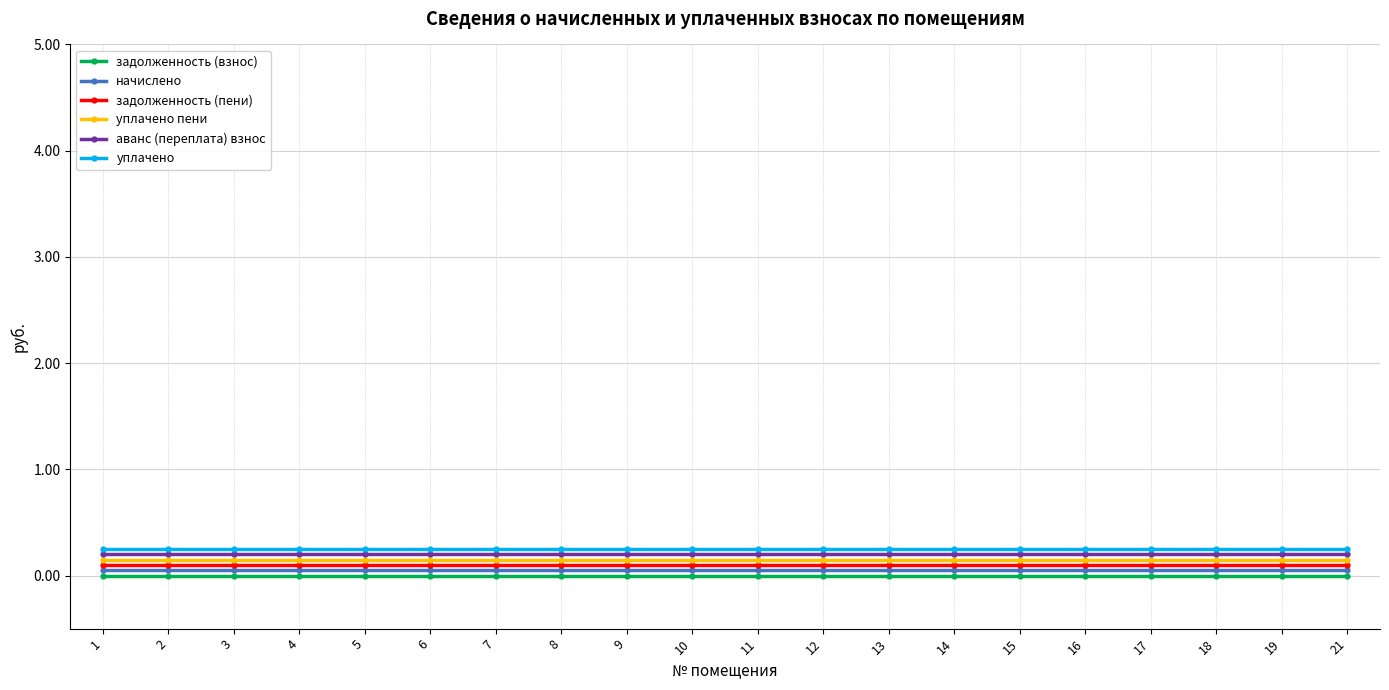

Is the value of задолженность (взнос) at 15 greater than the value of уплачено пени at 4?

No